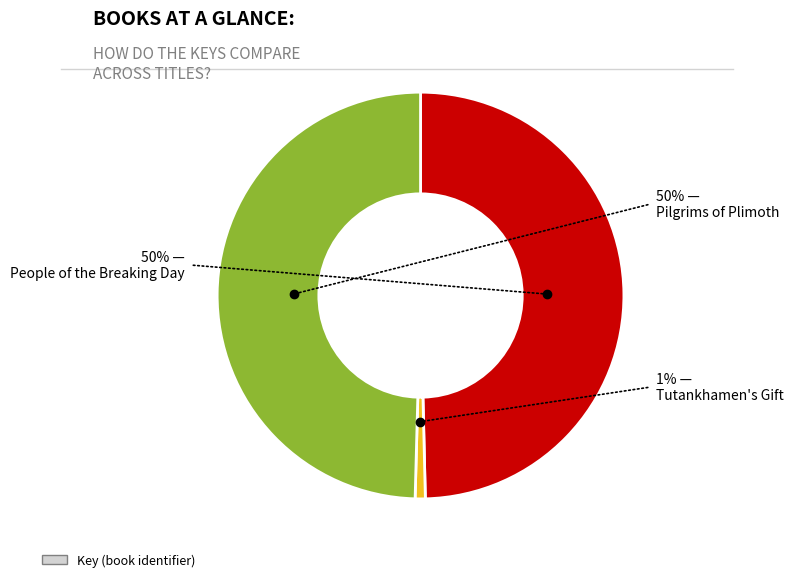

Does Tutankhamen's Gift represent more than half of the total?

No